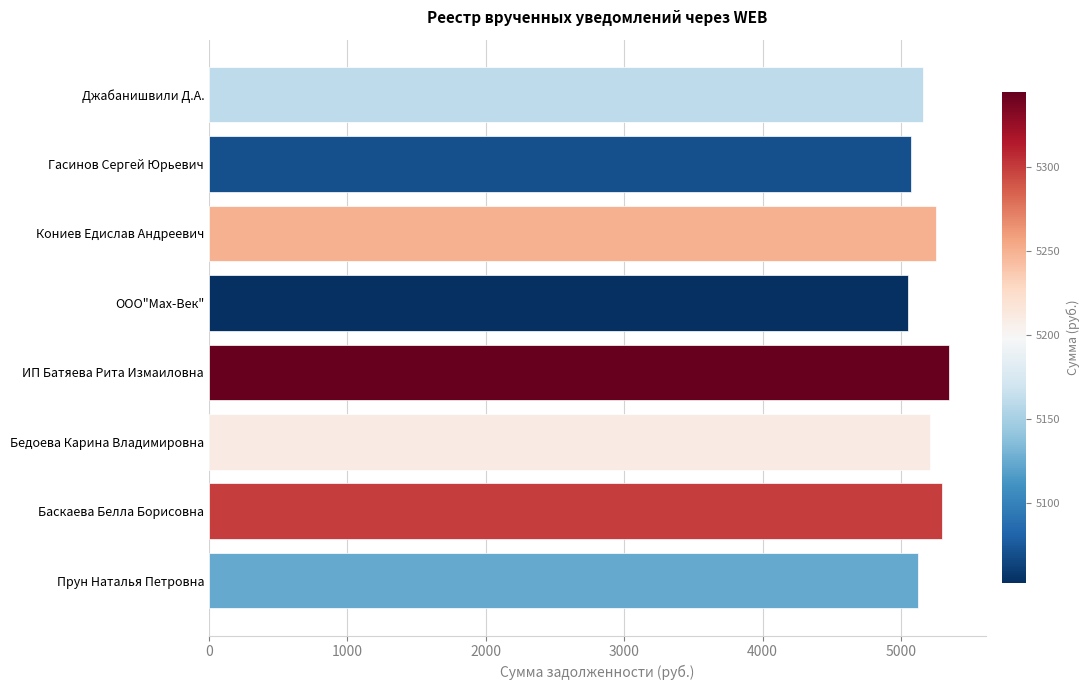

True or false: the data shows 7935.2 at ООО"Мах-Век".

False